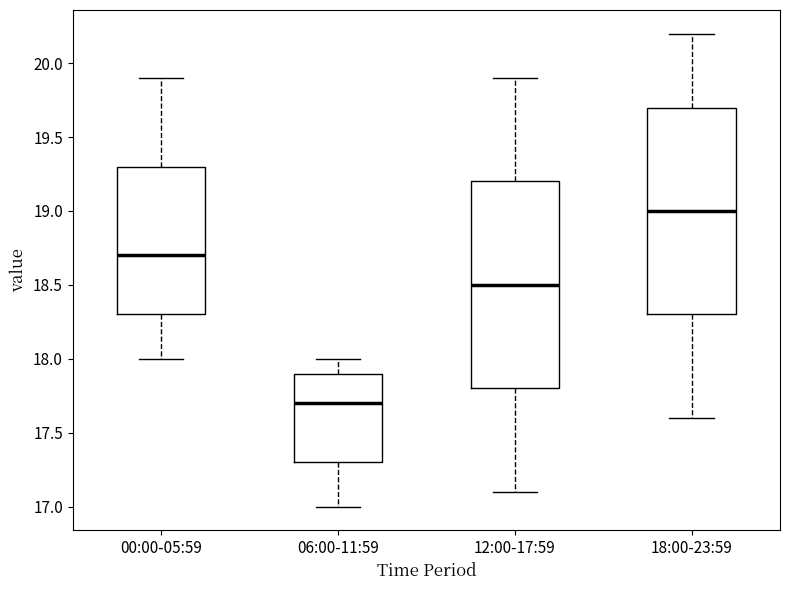

Where is the upper edge of the box for 18:00-23:59 on the y-axis? The values are not printed on the chart, so give them approximately, as read against the axis.

19.7